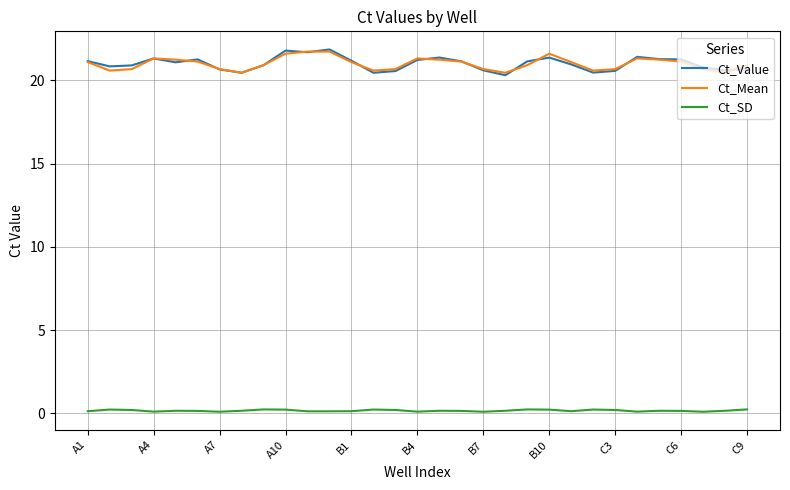

How many Ct_SD values are between 0 and 1?

31